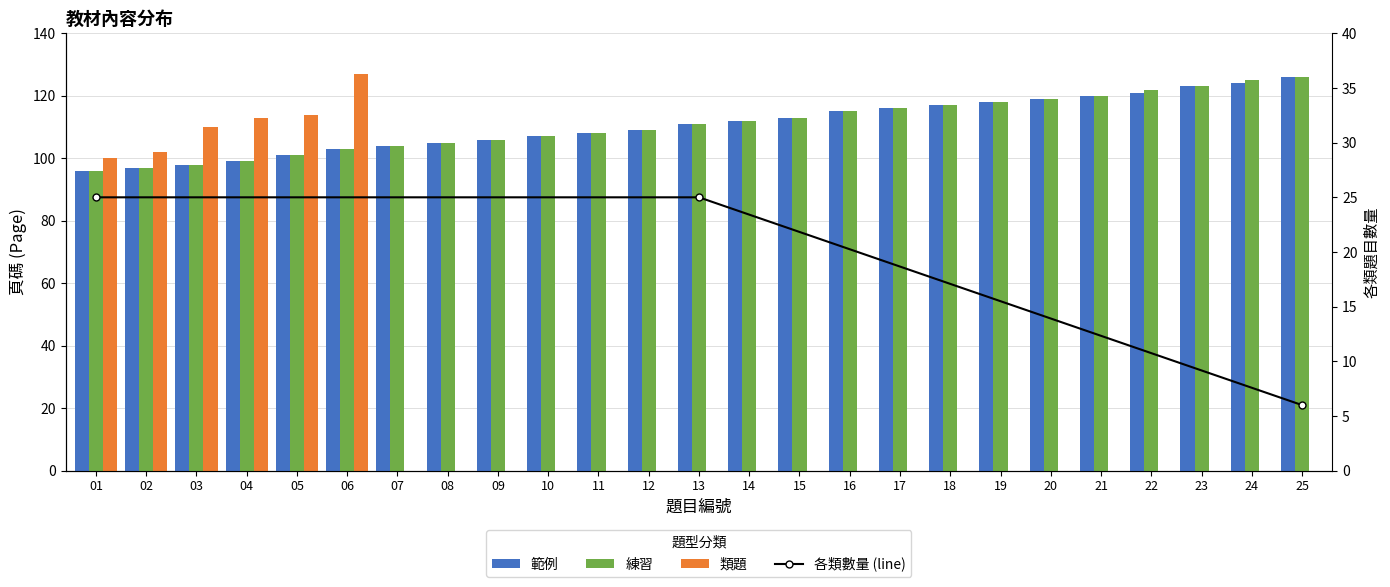

Which series has the largest total across all categories?

練習